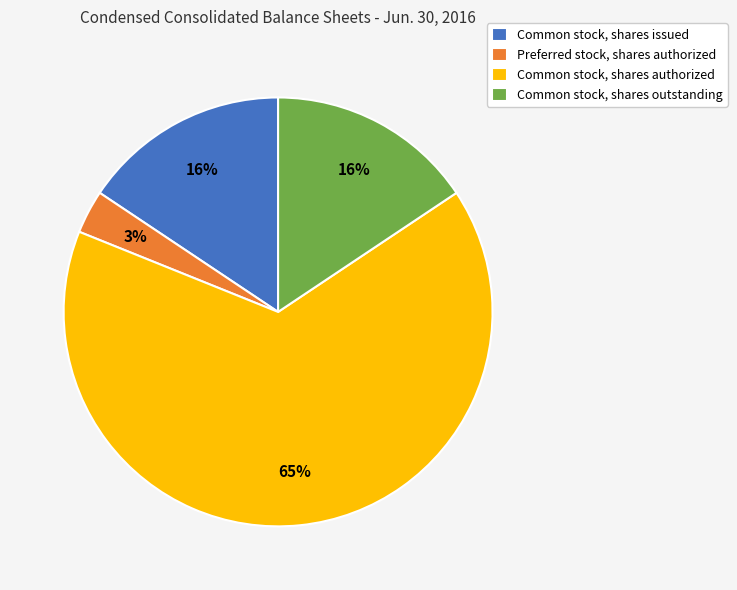

To the nearest percent, what is the average slice percentage?

25%